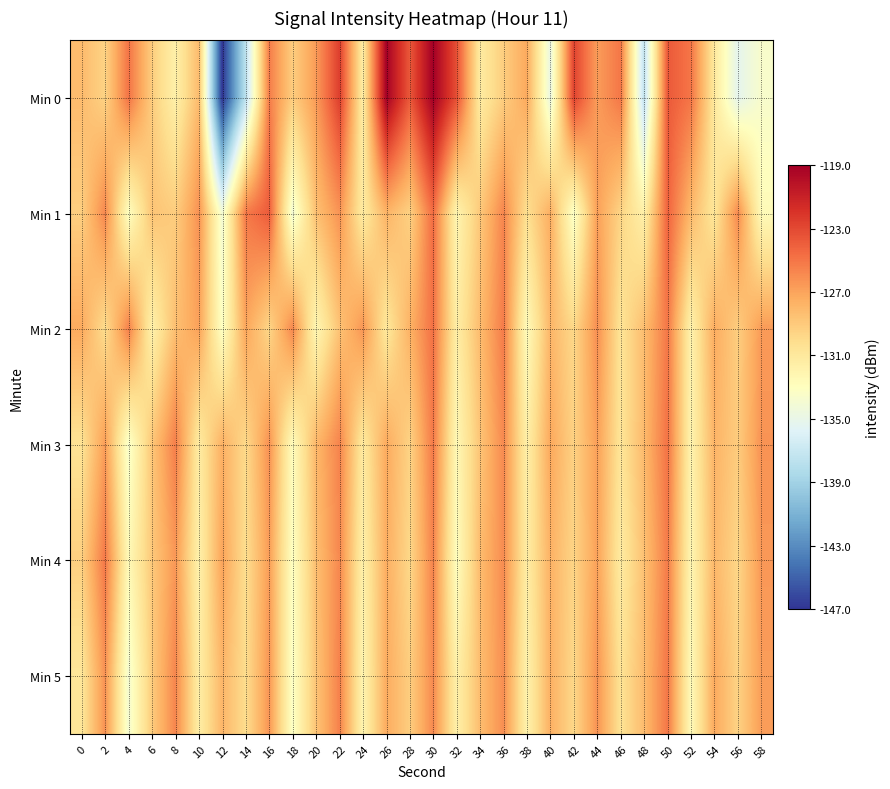

Count the number of data series in this chart.

6